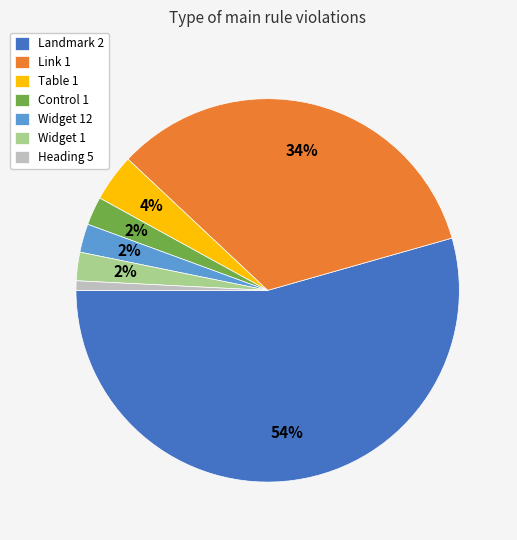

Do Link 1 and Widget 12 together represent more than half of the pie?

No